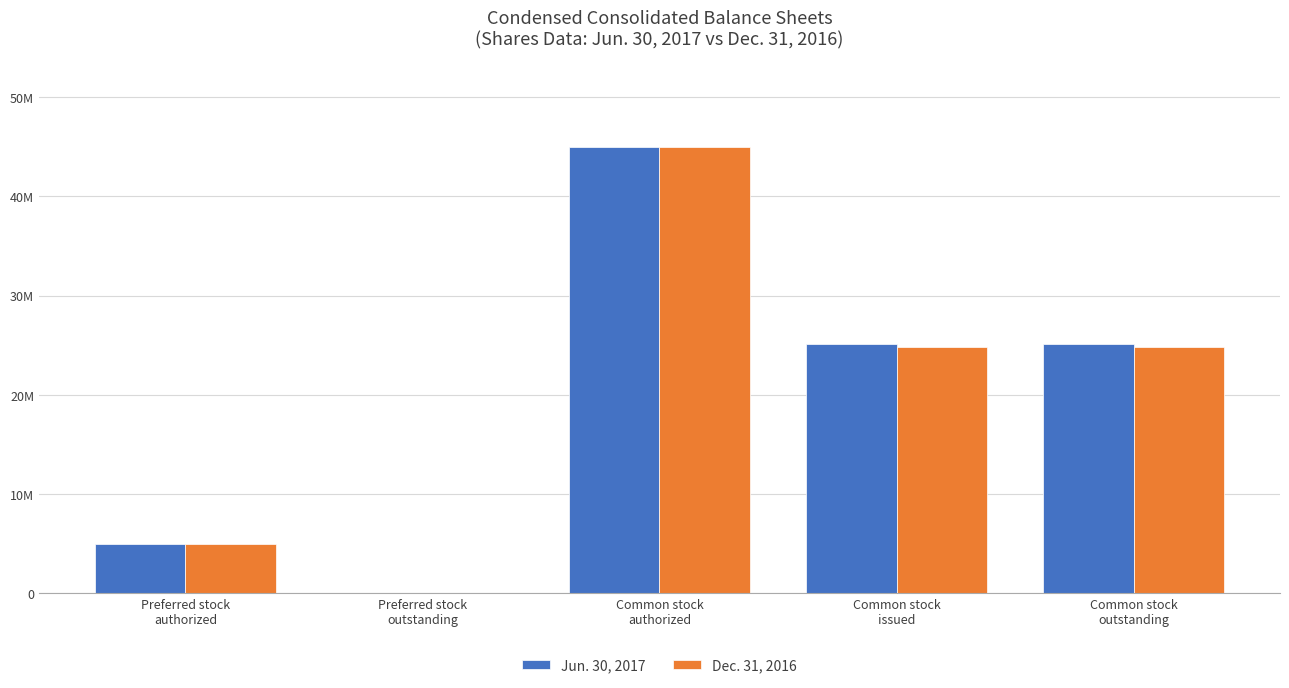

Is it true that Dec. 31, 2016 equals 3027396 at Preferred stock
authorized?

False